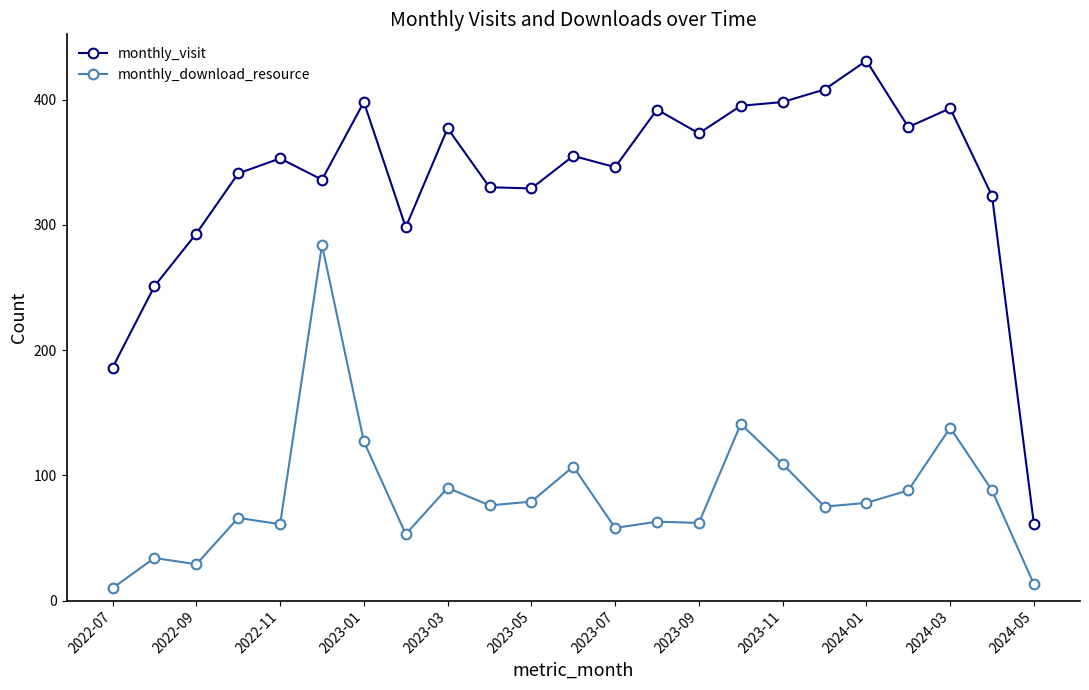

List the series in order of their overall mean, highest first.

monthly_visit, monthly_download_resource